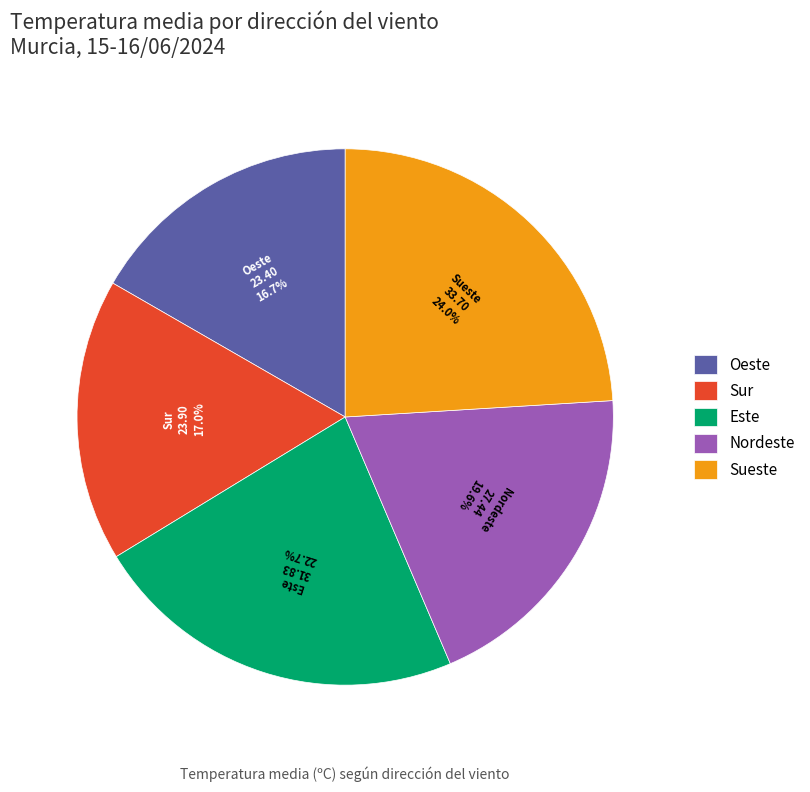

What percentage is NOT represented by Este?

77.3%